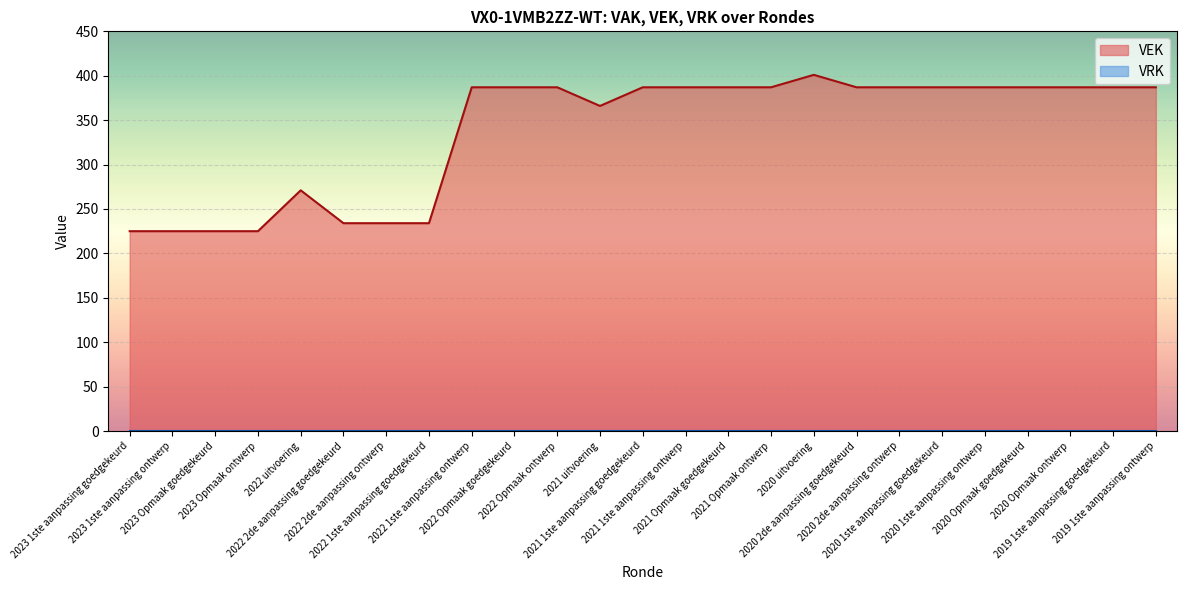

How many points are lower than both their immediate neighbors (excluding endpoints)?

1